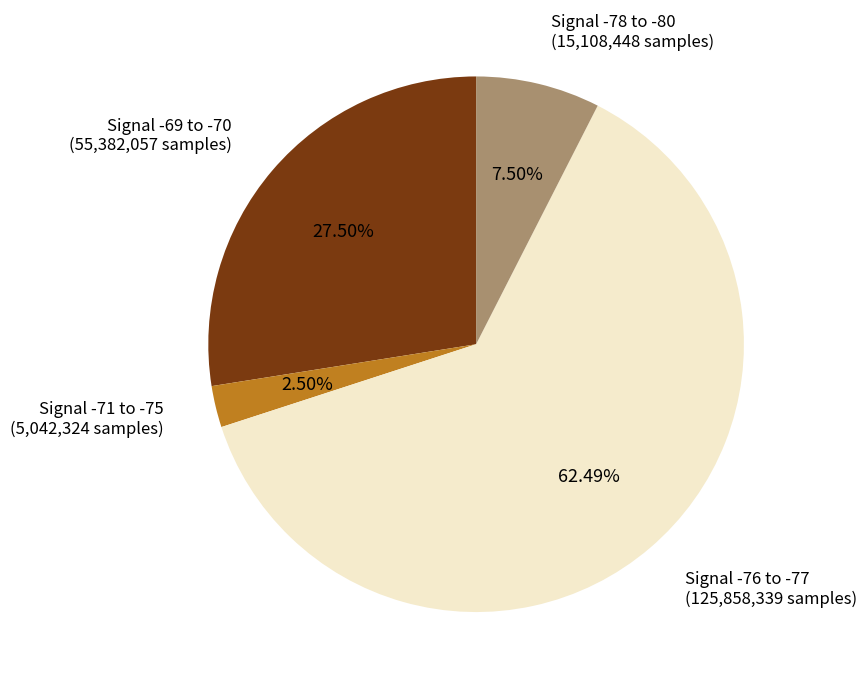

Does any single category account for the majority?

Yes